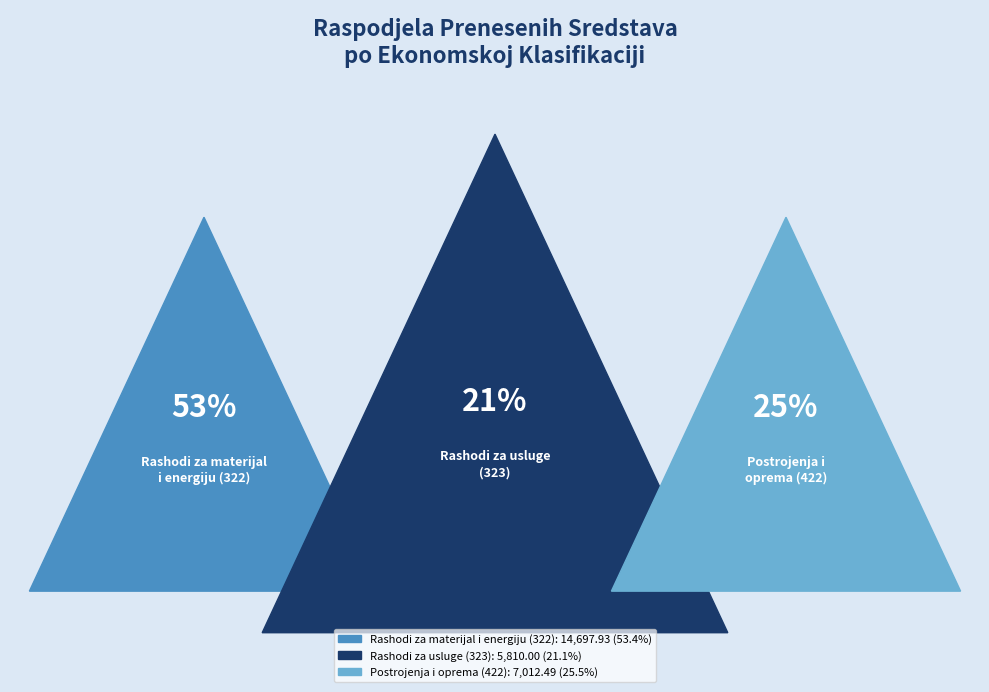

Count the number of slices in the pie.

3